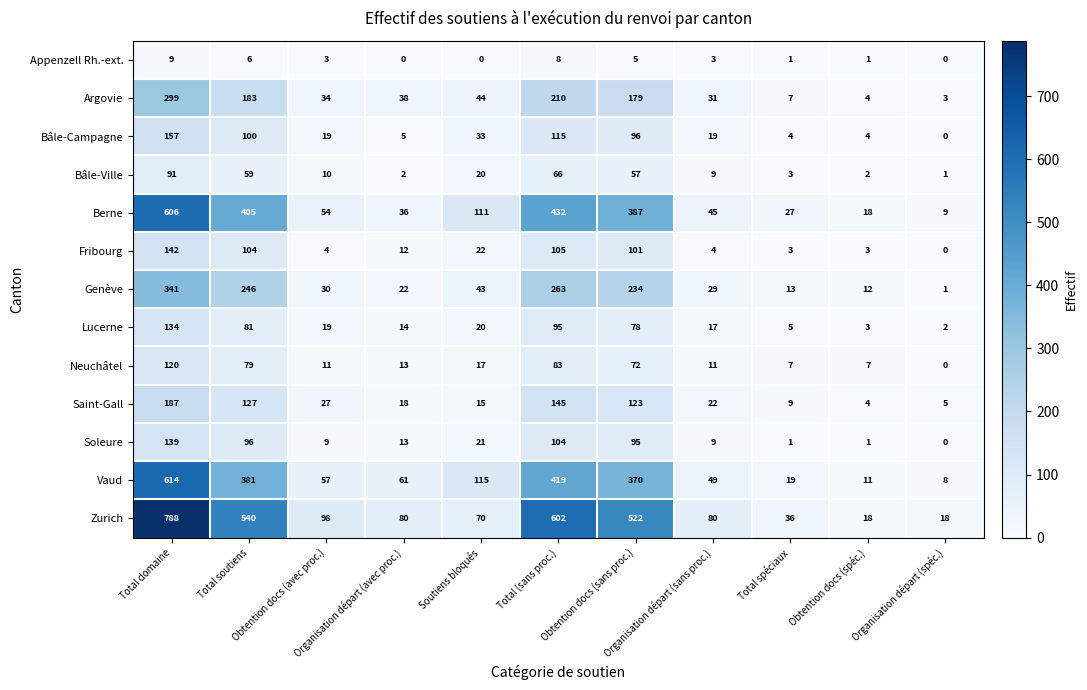

At how many categories does at least one series exceed 138?

4